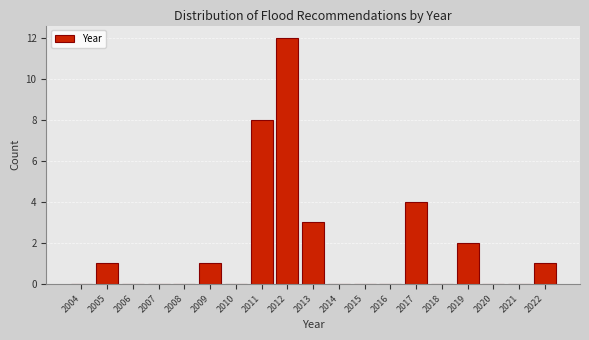

Reading left to right, extract all data points from this chart.

2004=0	2005=1	2006=0	2007=0	2008=0	2009=1	2010=0	2011=8	2012=12	2013=3	2014=0	2015=0	2016=0	2017=4	2018=0	2019=2	2020=0	2021=0	2022=1